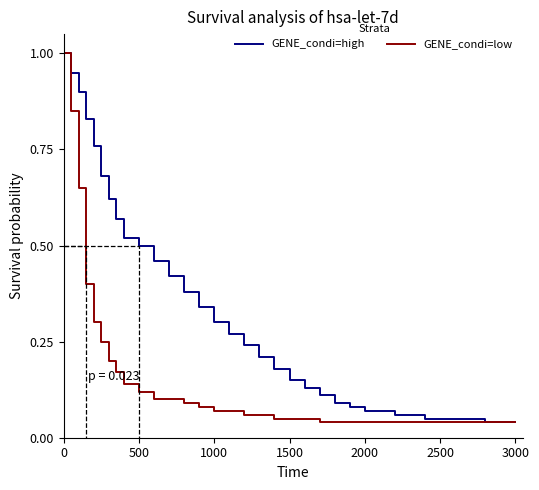

Reading left to right, extract all data points from this chart.

GENE_condi=high: 1.0	0.9	0.9	0.8	0.8	0.7	0.6	0.6	0.5	0.5	0.5	0.4	0.4	0.3	0.3	0.3	0.2	0.2	0.2	0.1	0.1	0.1	0.1	0.1	0.1	0.1	0.1	0.1	0.0	0.0
GENE_condi=low: 1.0	0.8	0.7	0.4	0.3	0.2	0.2	0.2	0.1	0.1	0.1	0.1	0.1	0.1	0.1	0.1	0.1	0.1	0.1	0.1	0.1	0.0	0.0	0.0	0.0	0.0	0.0	0.0	0.0	0.0